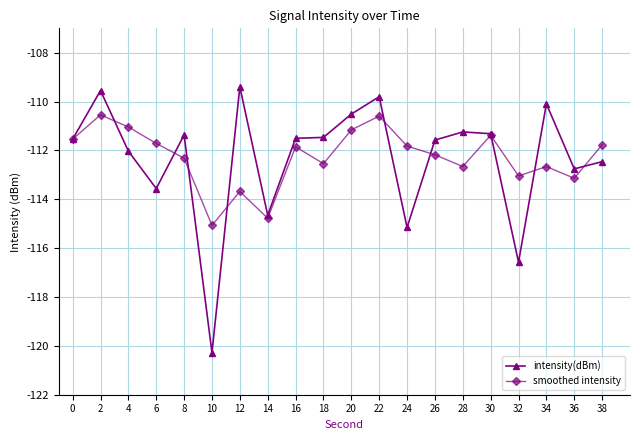

How many interior local valleys does the smoothed intensity series have?

6